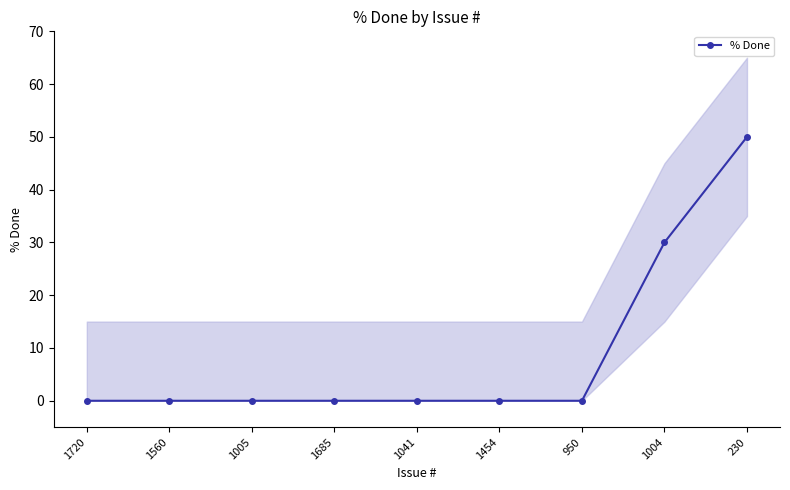

Is it true that the value at 1685 is 0?

True